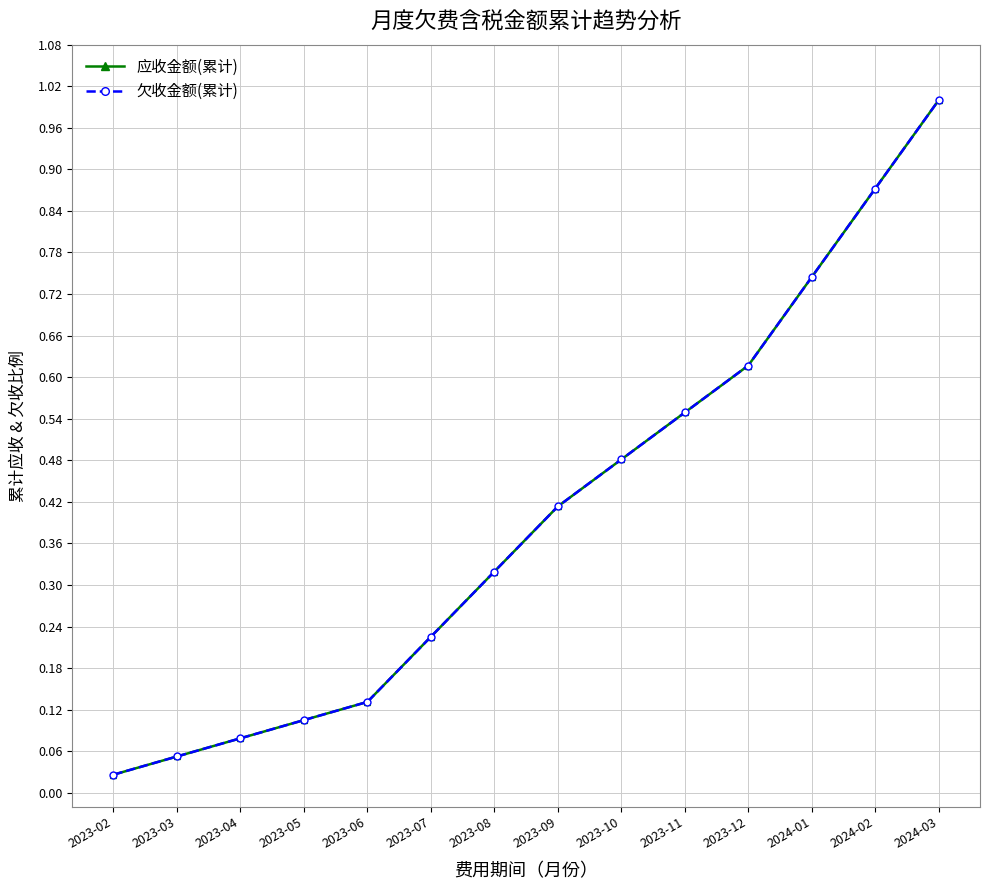

Is this an area chart (filled region under the line)?

No